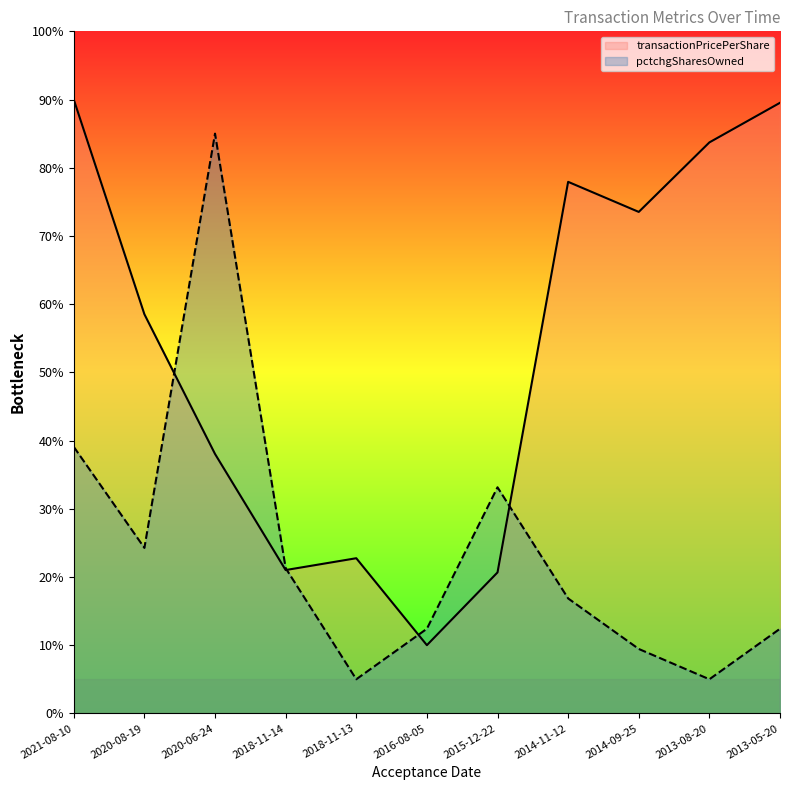

Where is the first local minimum for pctchgSharesOwned?

2020-08-19